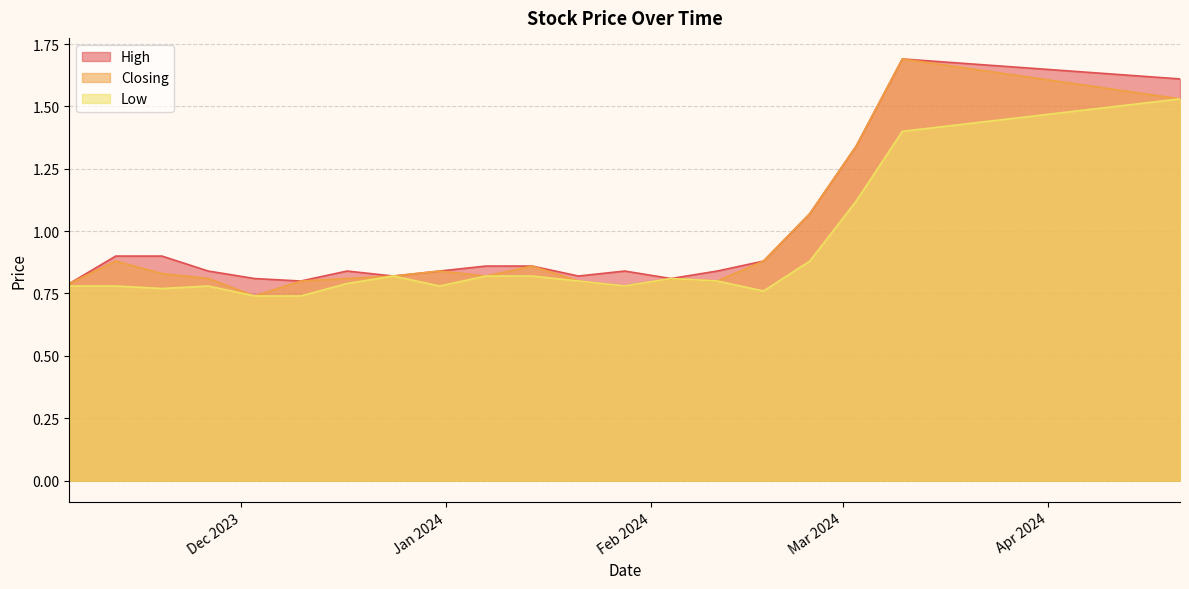

Between 18/02/2024 and 21/01/2024, which is larger?

18/02/2024